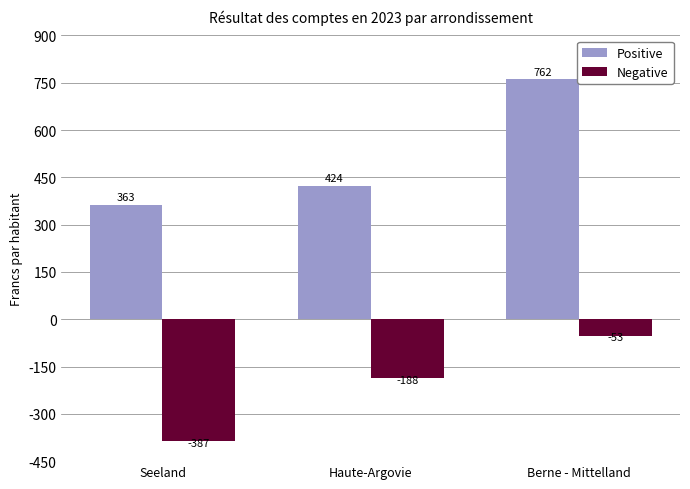

At which label is Negative closest to -219?

Haute-Argovie